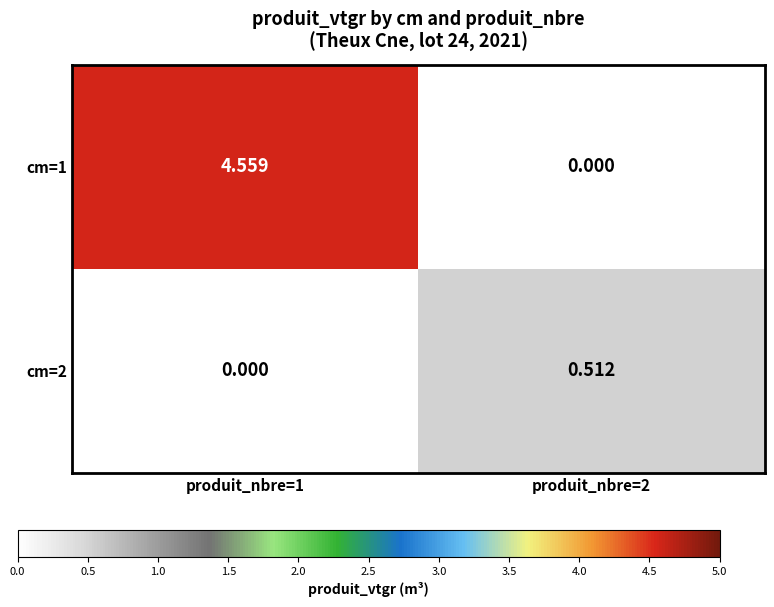

List the series in order of their peak value, lowest first.

cm=2, cm=1